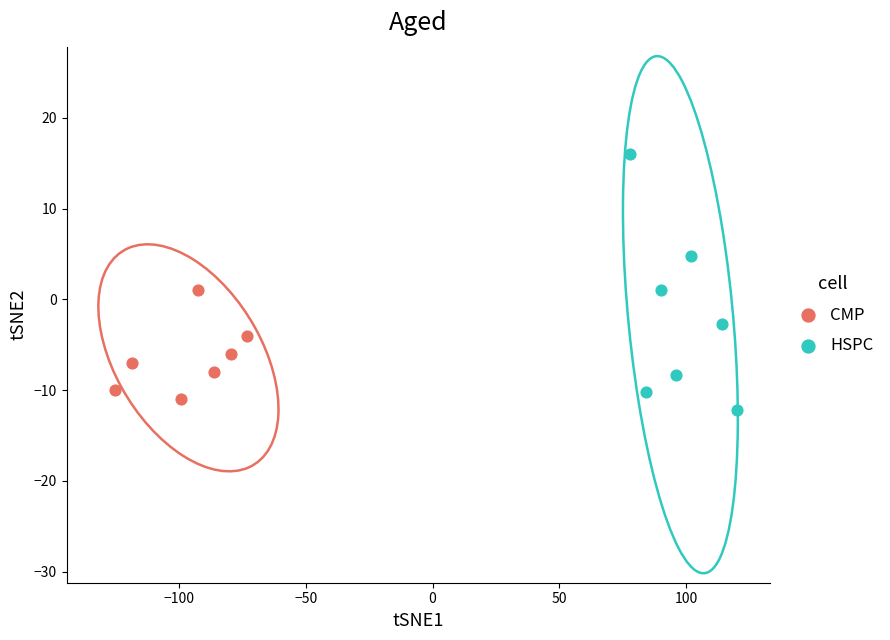

What are all the series names shown in the legend?

CMP, HSPC